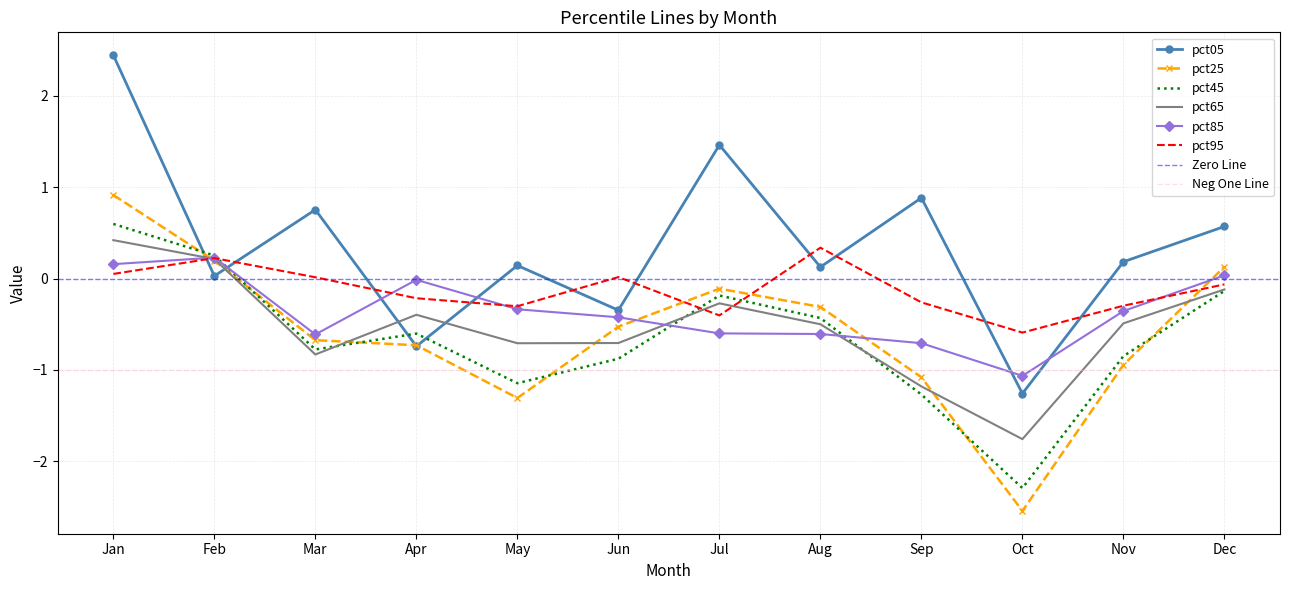

Between Mar and May, which series saw the biggest shift?

pct25